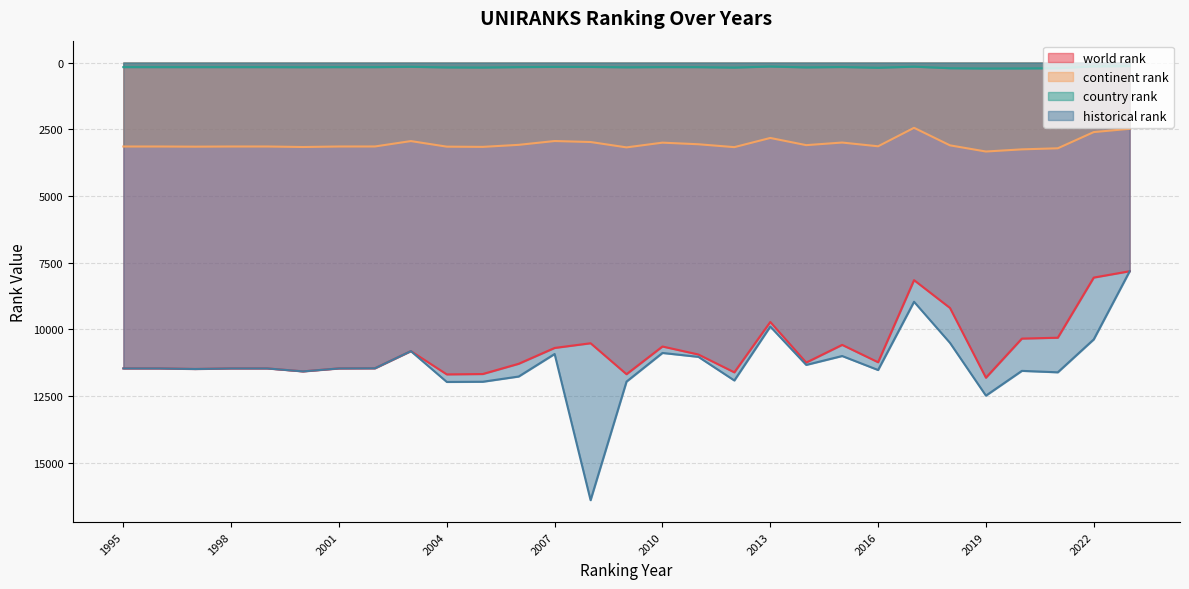

What is the total value across all series at 2010?

24686.5